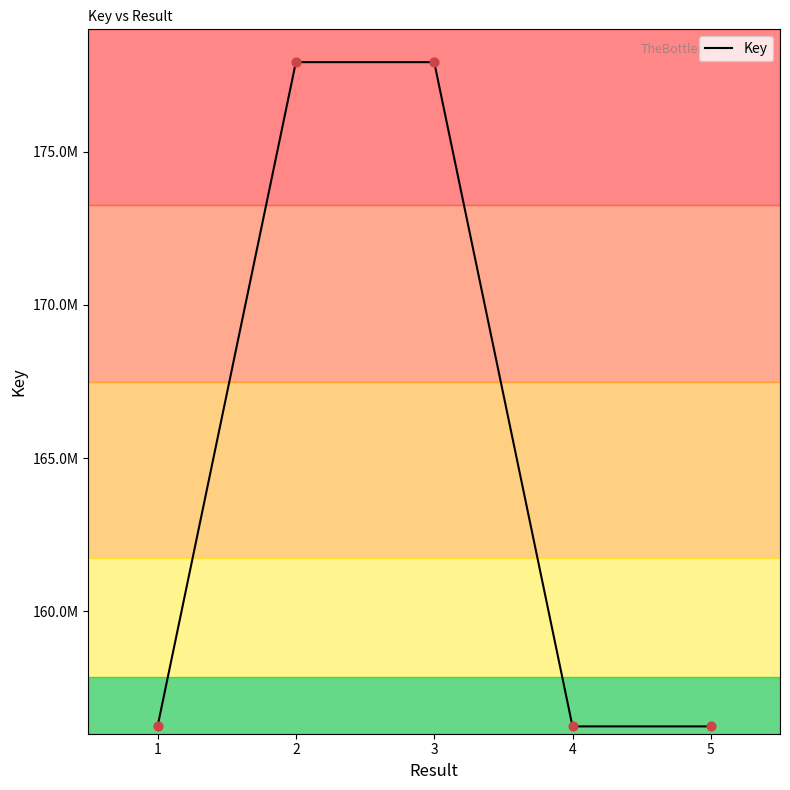

What is the ratio of the value at 5 to the value at 4?

1.0